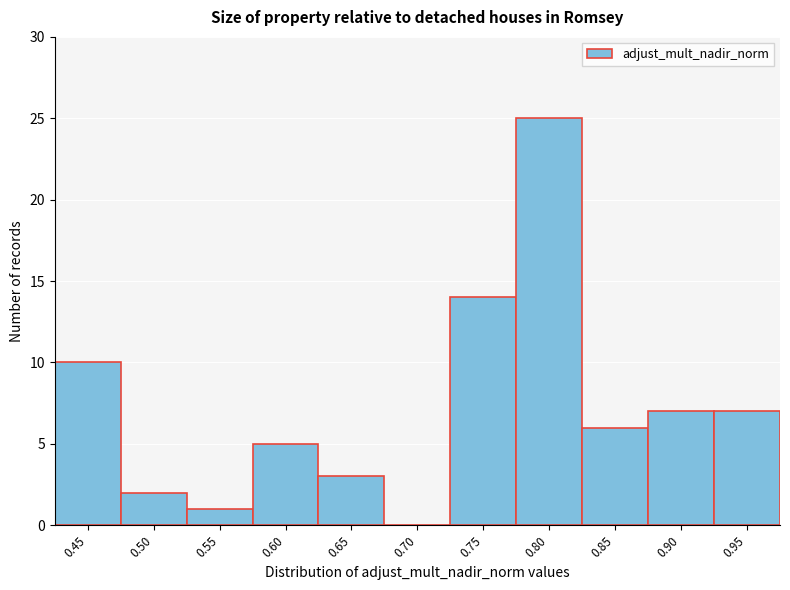

Reading left to right, transcribe all the data shown in this chart.

0.45=10	0.50=2	0.55=1	0.60=5	0.65=3	0.70=0	0.75=14	0.80=25	0.85=6	0.90=7	0.95=7